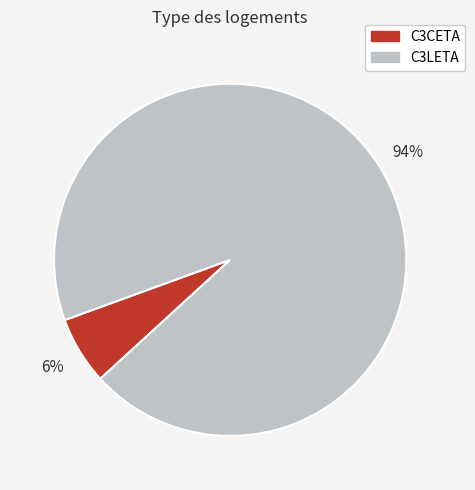

Which has a higher value, C3LETA or C3CETA?

C3LETA